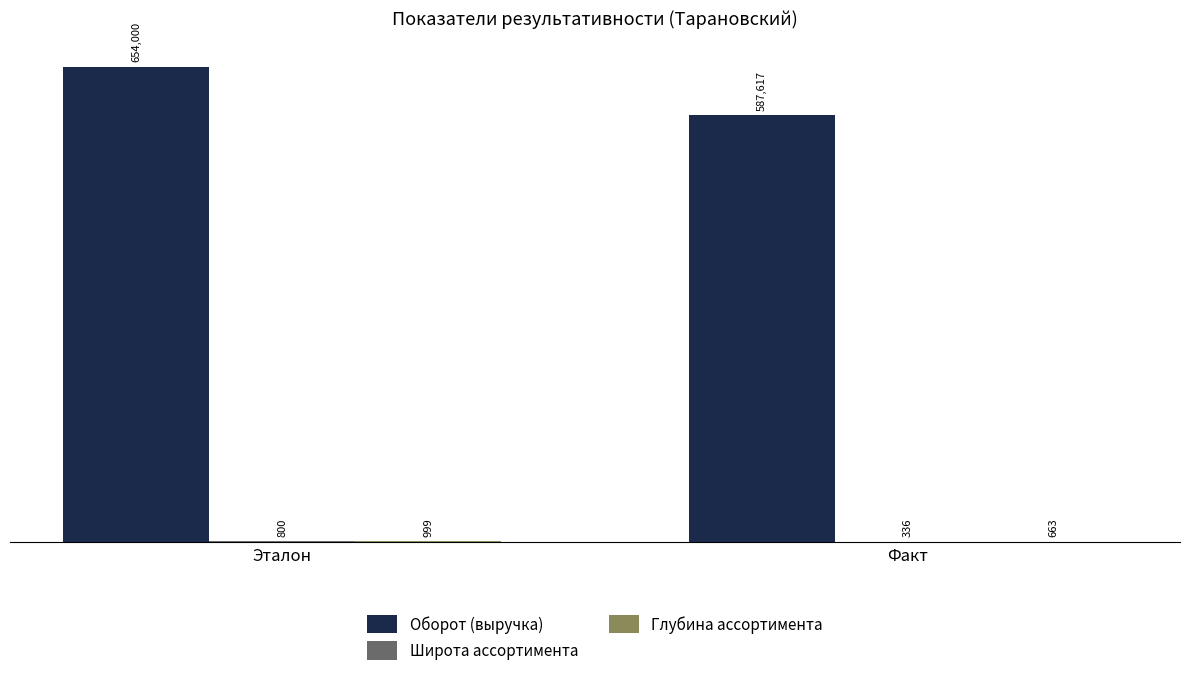

Are the bars grouped side by side (vs. stacked)?

Yes